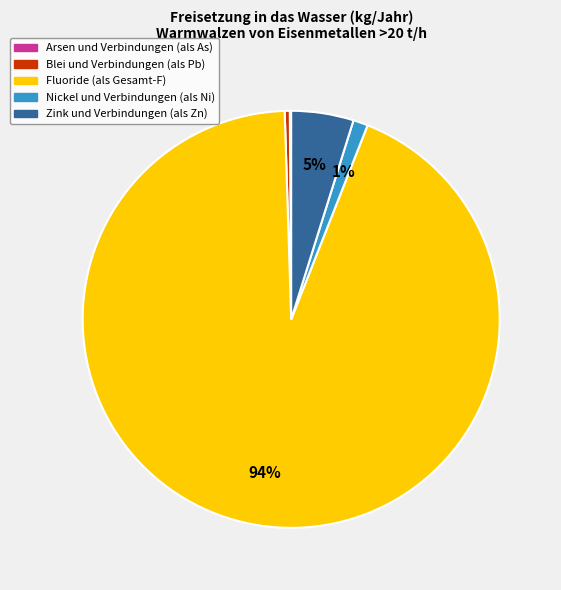

What is the majority slice?

Fluoride (als Gesamt-F)